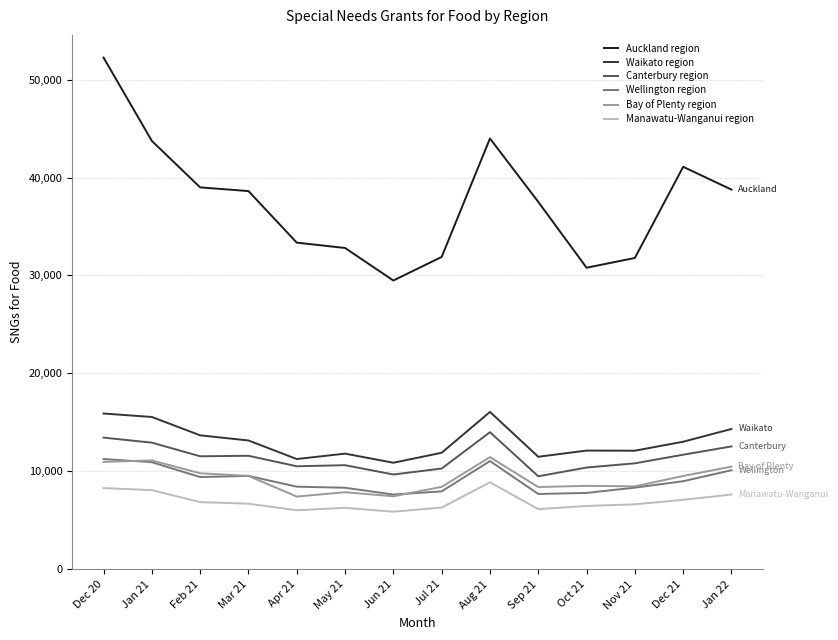

True or false: Canterbury region has a value of 5309 at Dec 20.

False